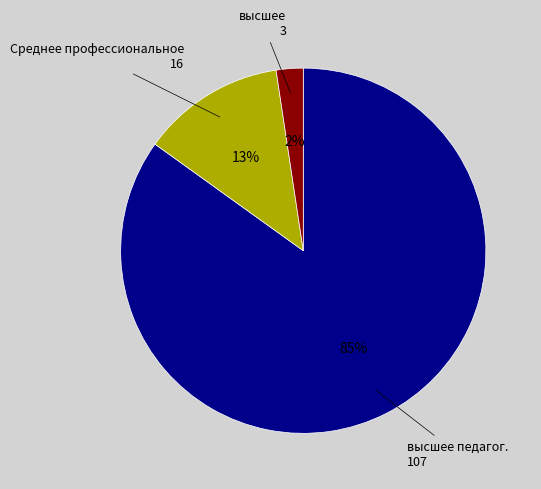

How many segments does this pie chart have?

3